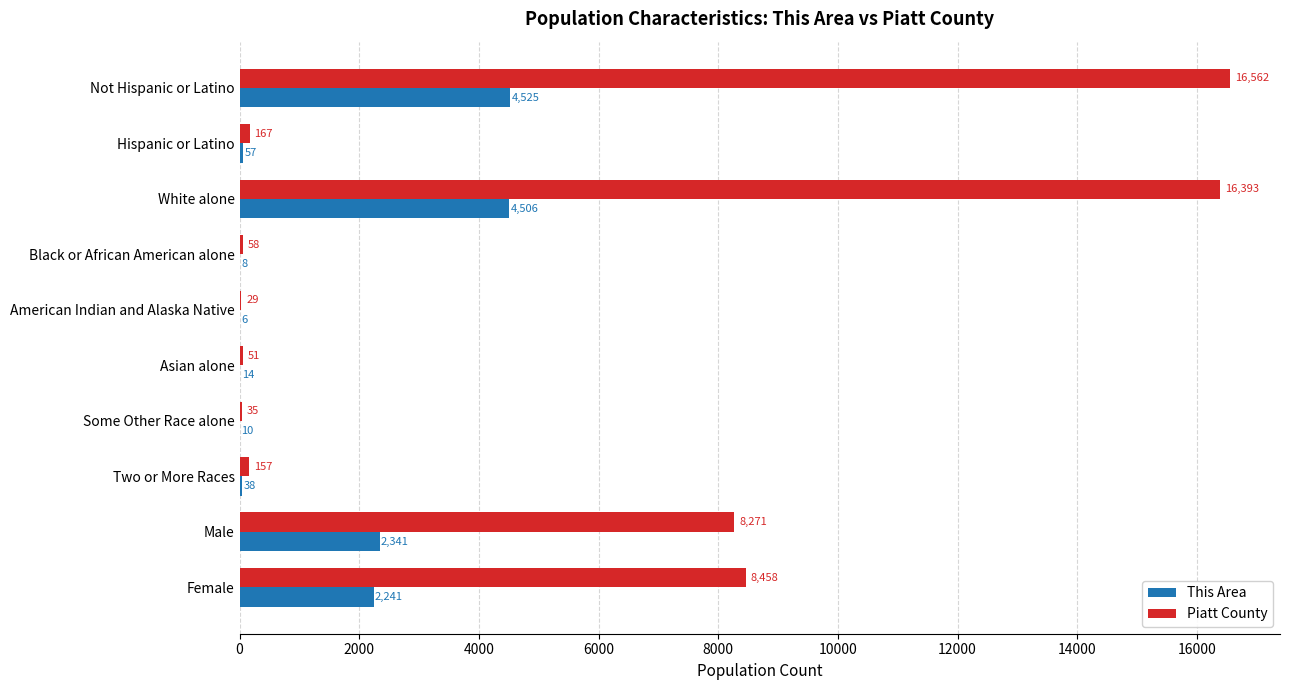

What is the sum of all This Area values?

13746